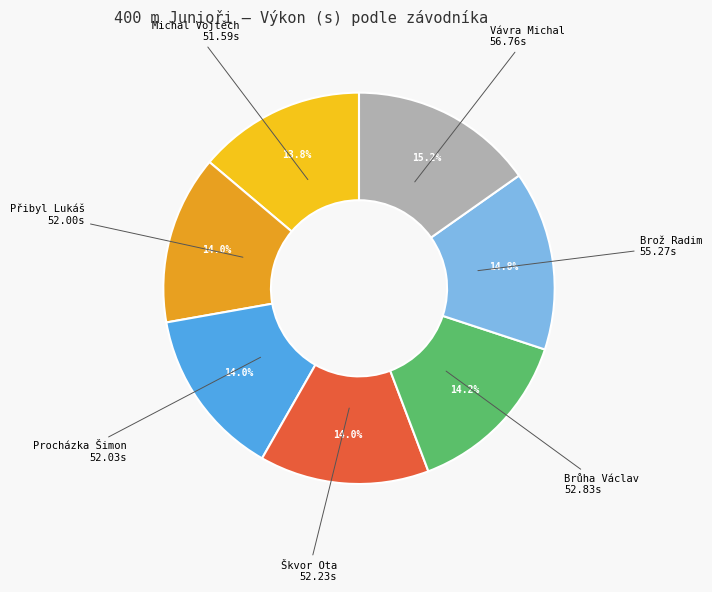

Is there any slice that represents more than half of the pie?

No